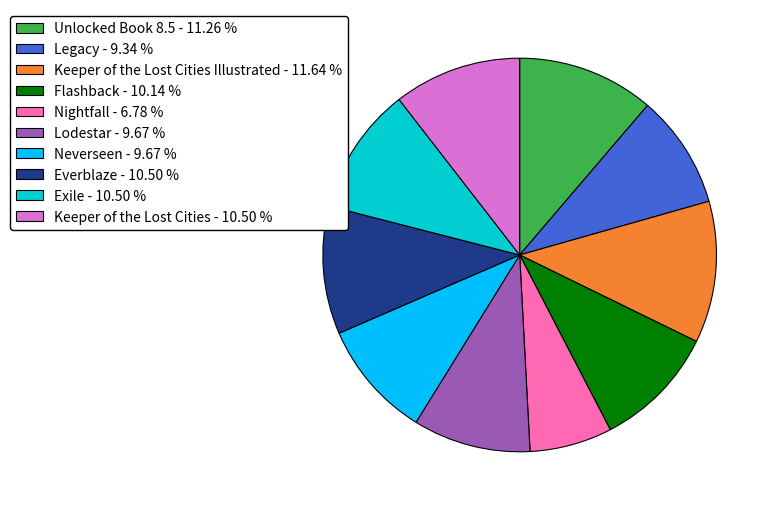

What is the ratio of the value at Legacy - 9.34 % to the value at Flashback - 10.14 %?

0.9